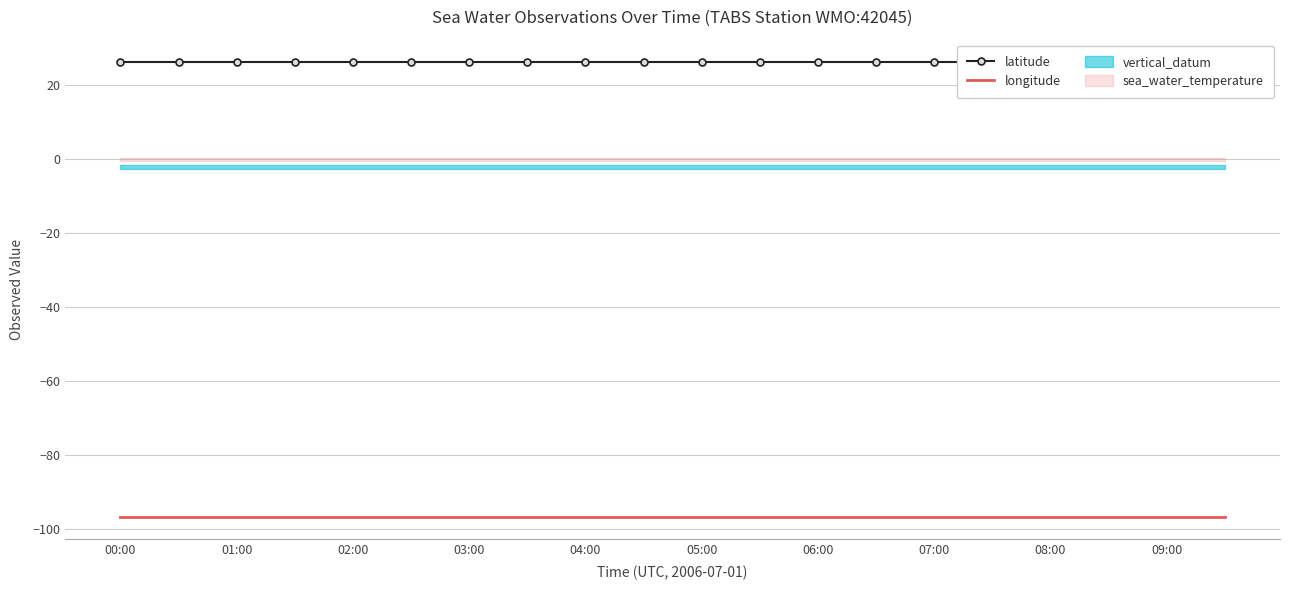

Which category has the highest value across all series?

00:00